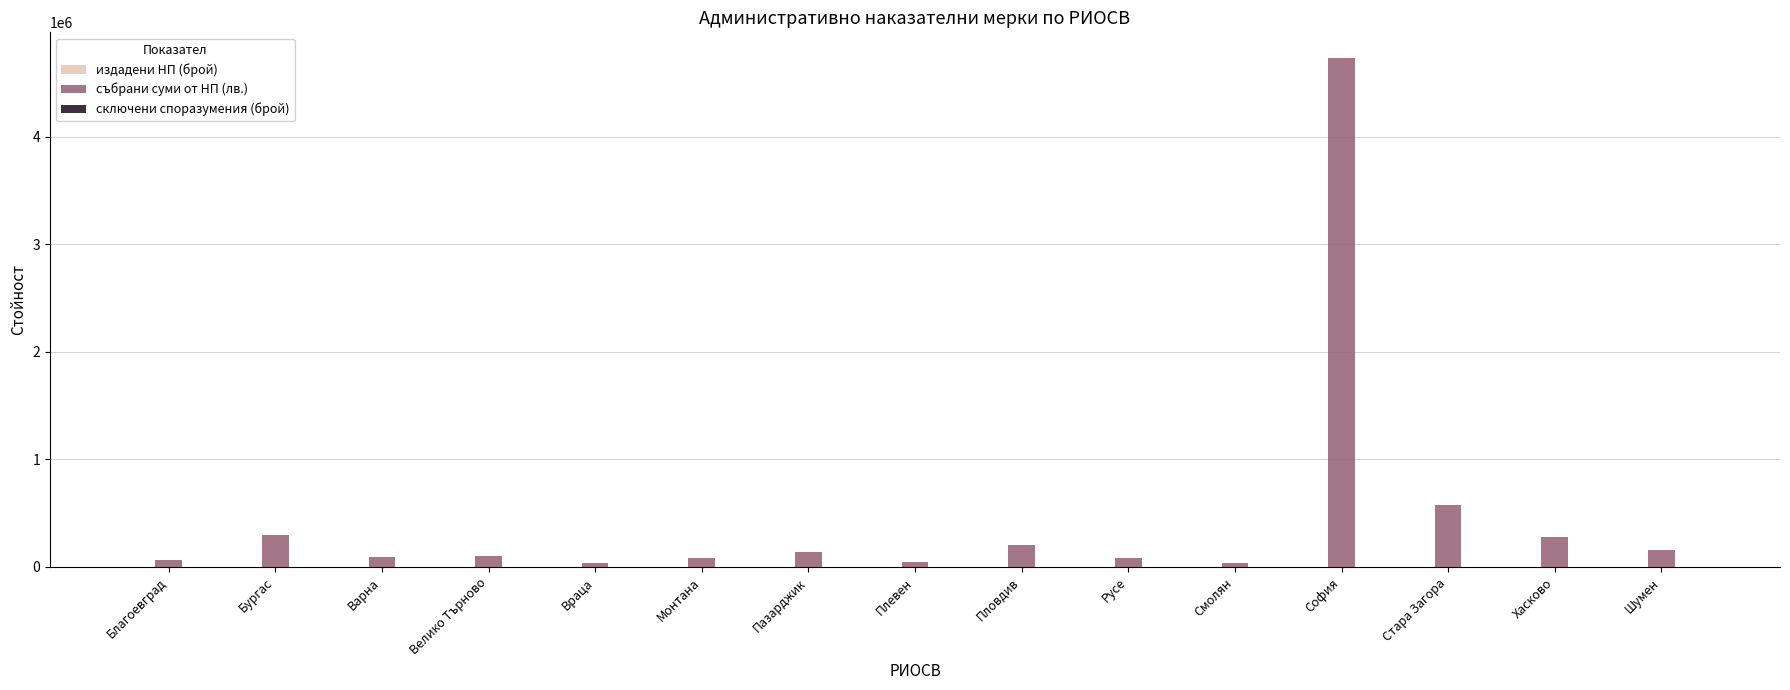

At which label is събрани суми от НП (лв.) closest to 2383850?

Стара Загора